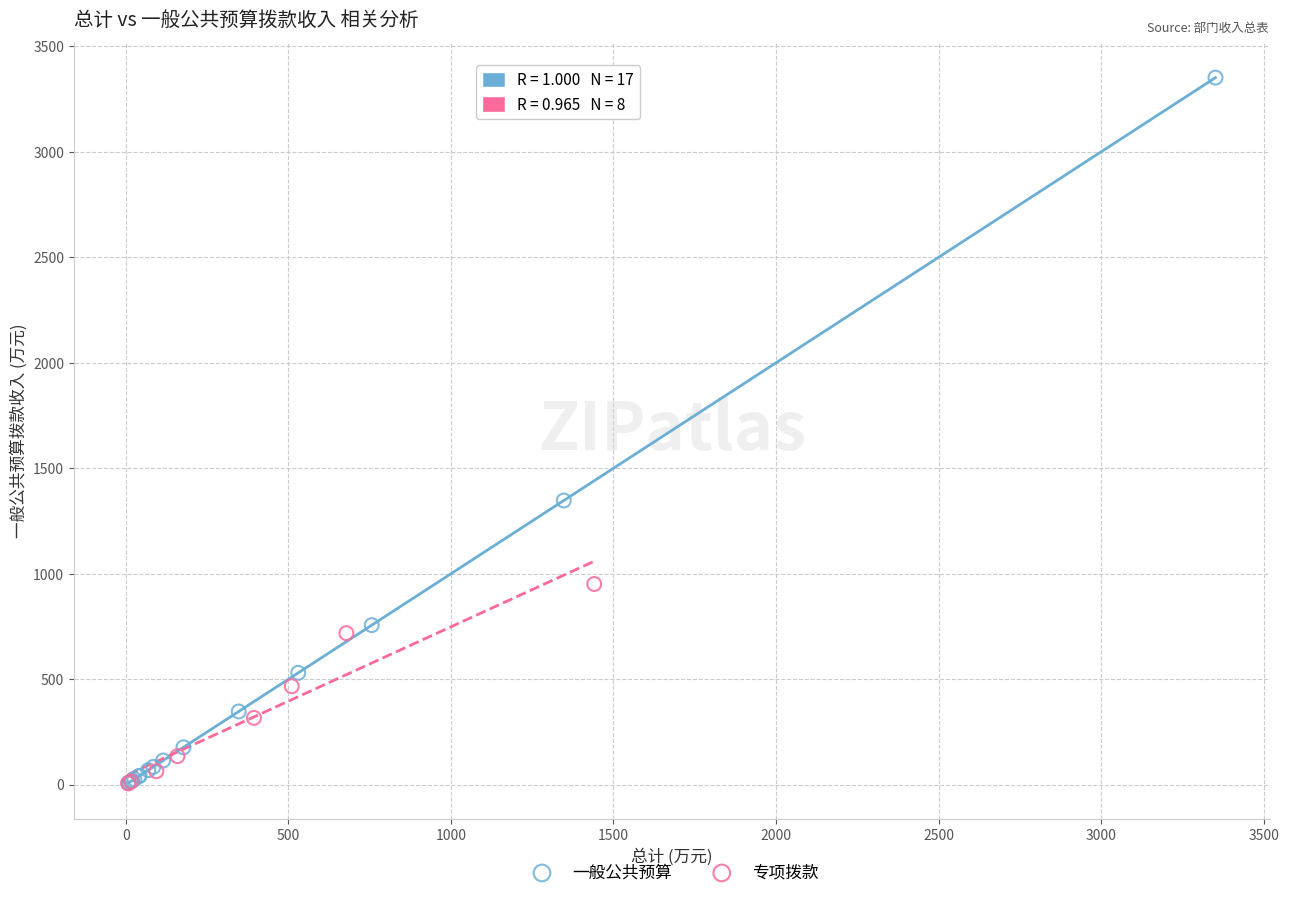

Which series has the widest spread of Y values?

一般公共预算